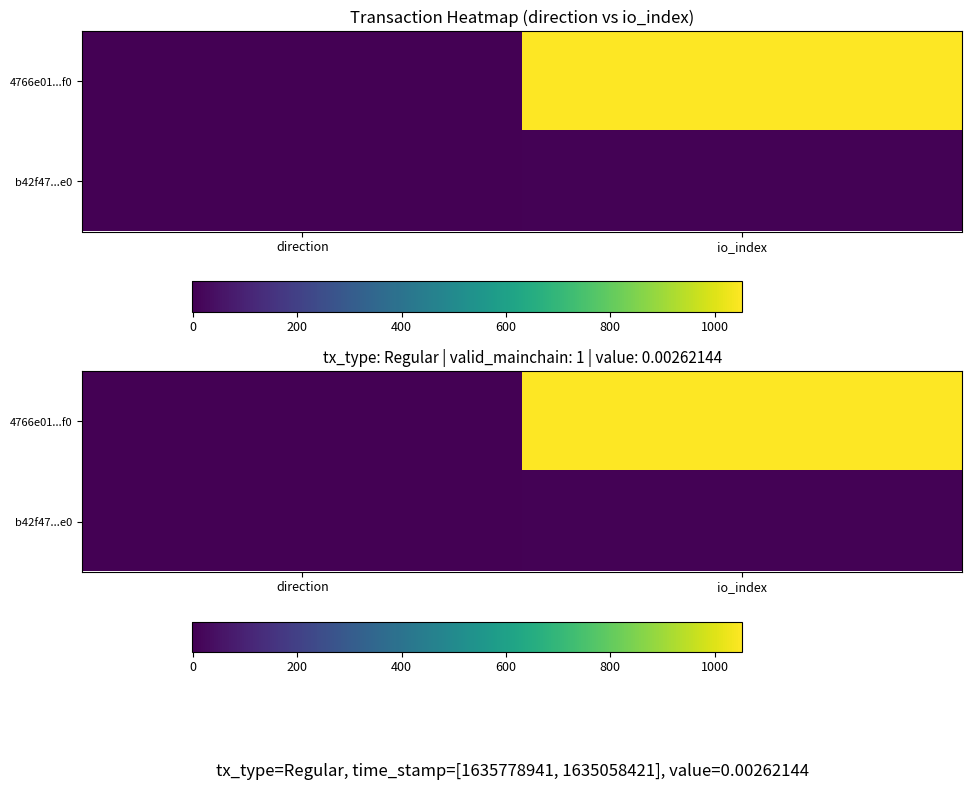

Between io_index and direction, which is larger?

io_index